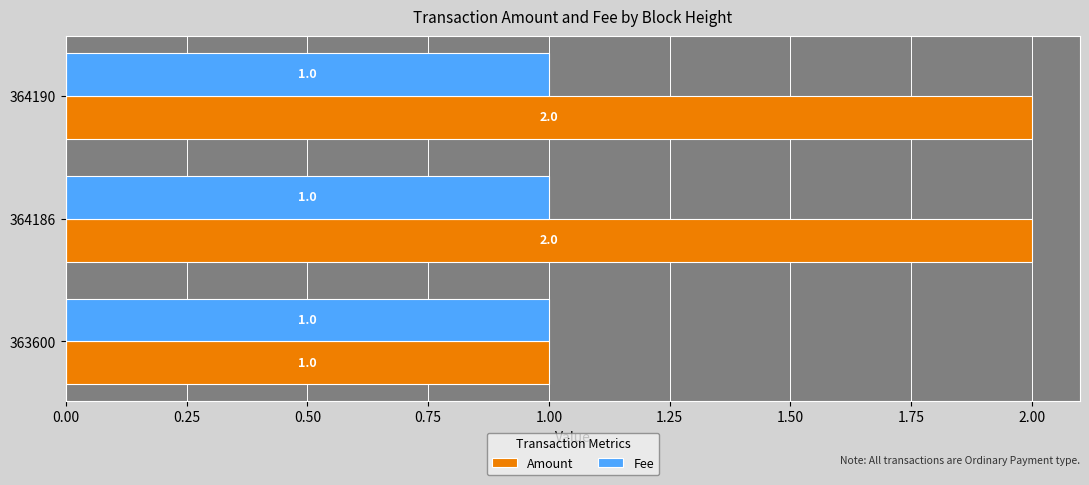

Is it true that Amount equals 2 at 364190?

True